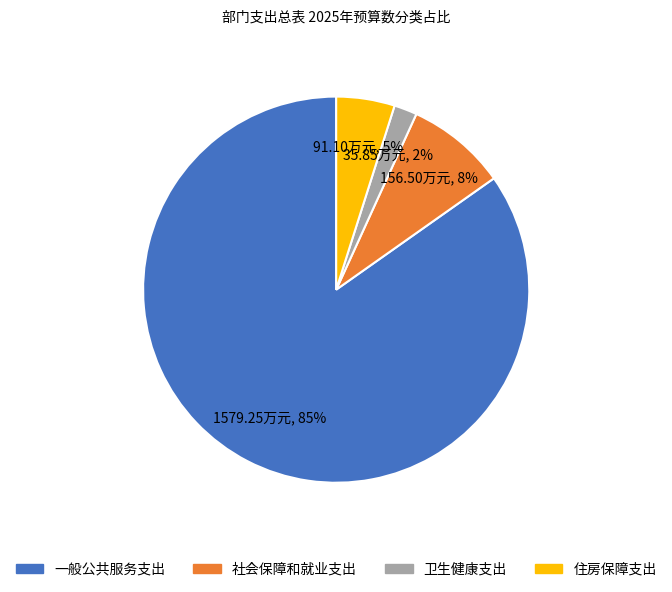

Which has a higher value, 住房保障支出 or 一般公共服务支出?

一般公共服务支出